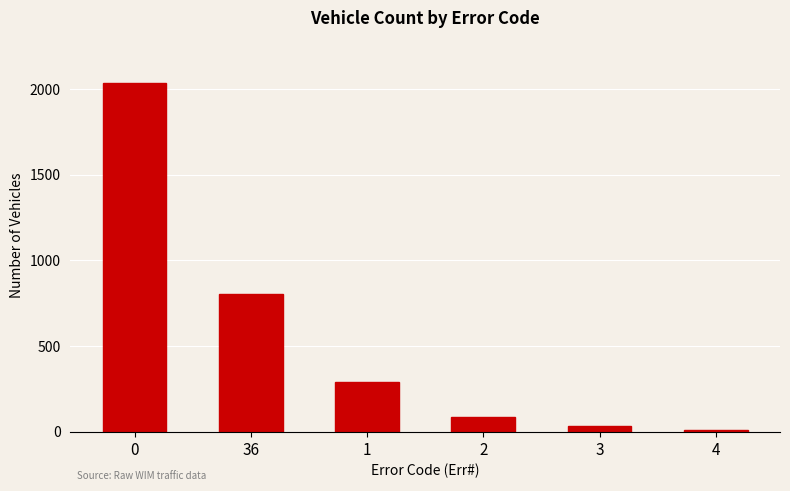

Reading left to right, what are all the values shown in this chart?

2038	805	289	87	32	12